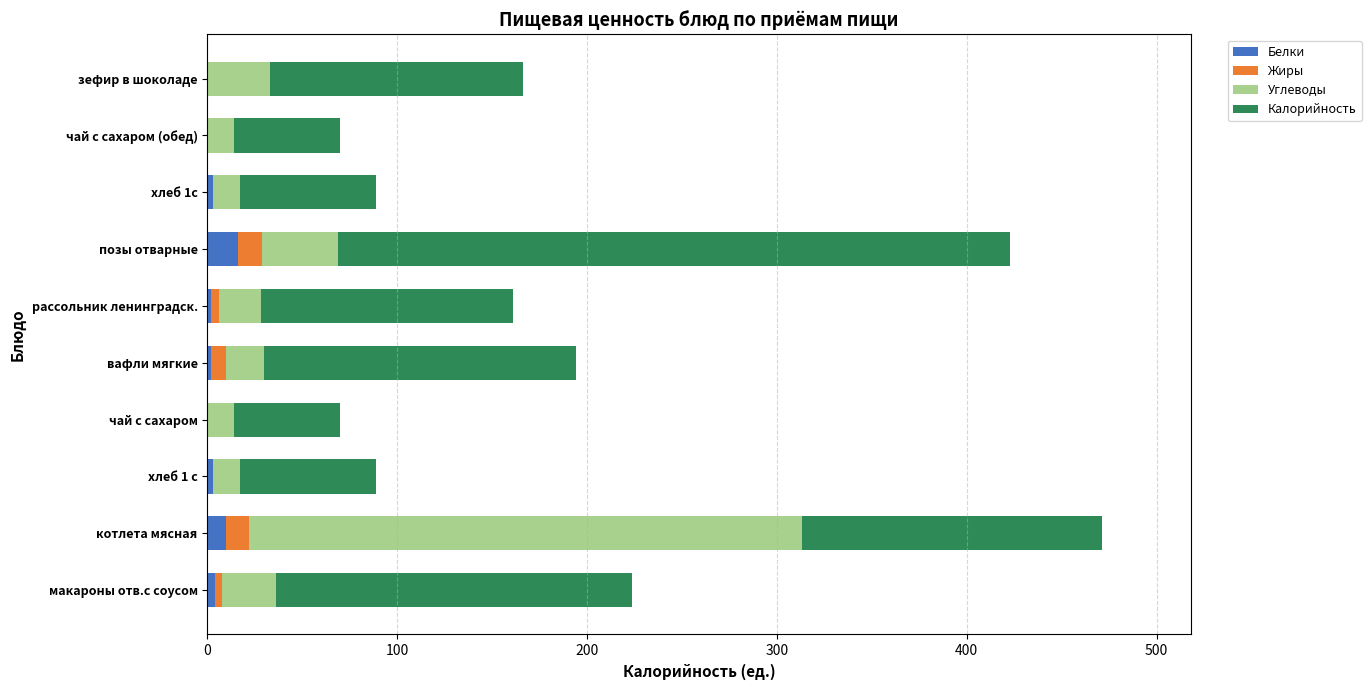

At which category is the sum across all series the highest?

котлета мясная